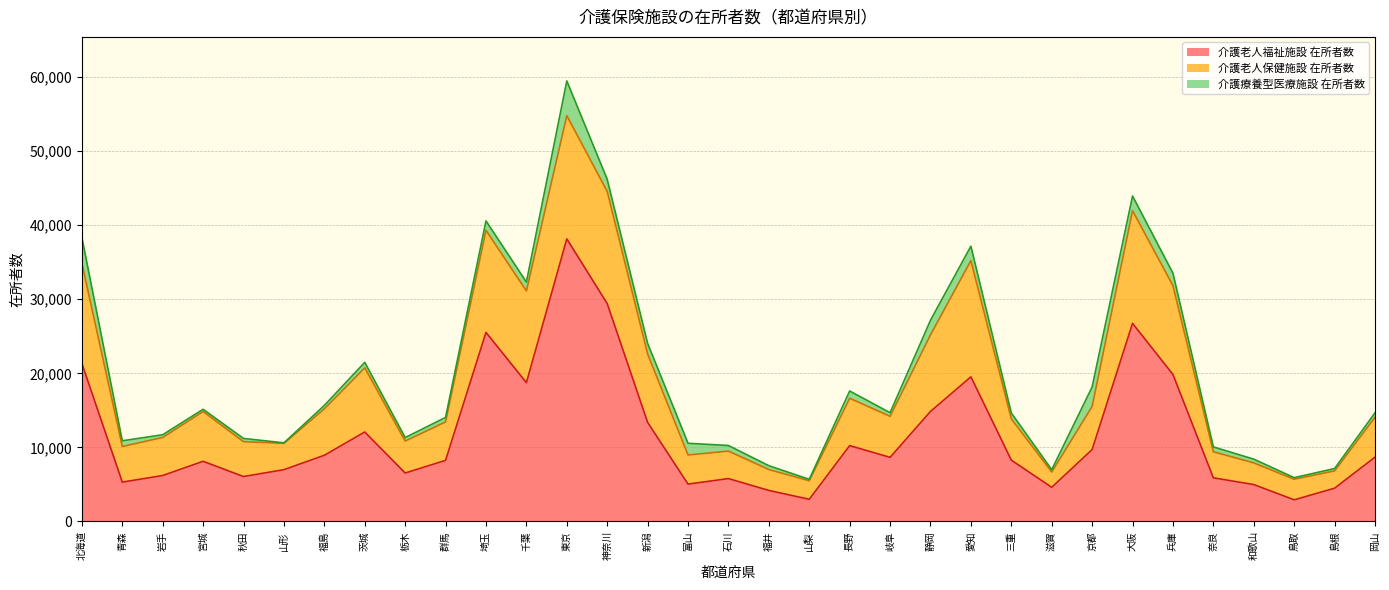

The value of 介護老人福祉施設 在所者数 at 岩手 is 10626. True or false?

False